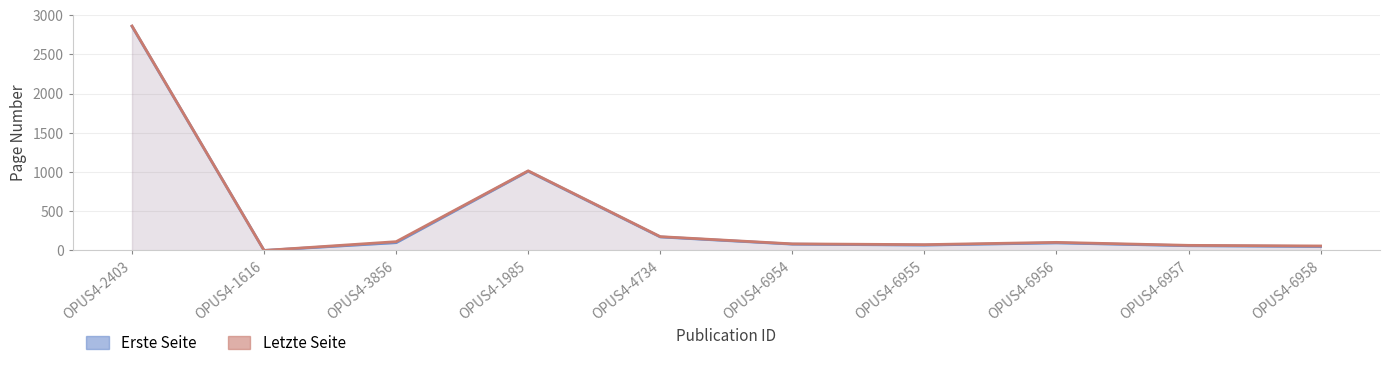

Reading left to right, what are all the values shown in this chart?

Erste Seite: 2857	0	99	1010	172	80	68	96	60	50
Letzte Seite: 2861	0	112	1015	176	84	74	103	65	57